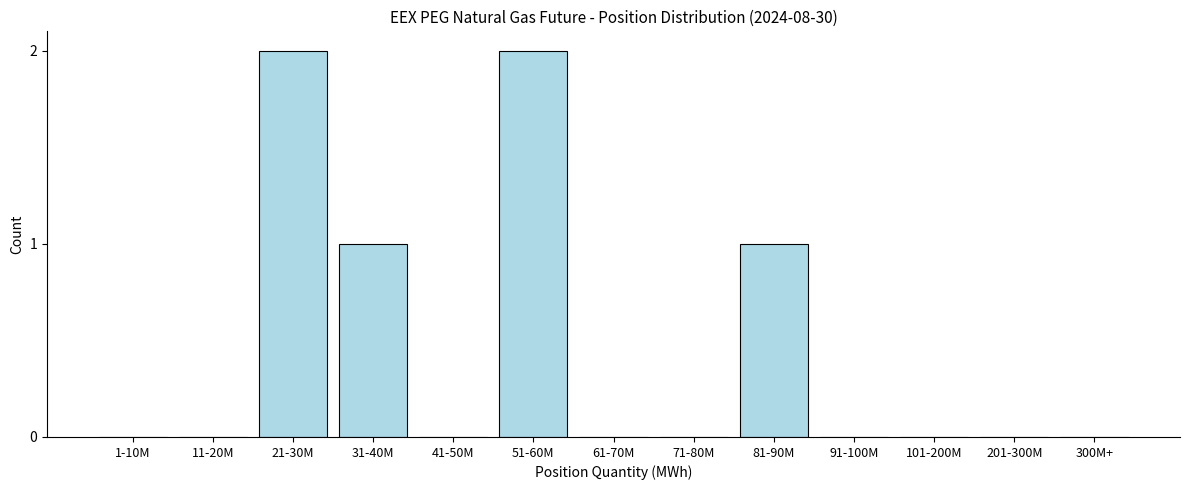

Reading left to right, transcribe all the data shown in this chart.

1-10M=0	11-20M=0	21-30M=2	31-40M=1	41-50M=0	51-60M=2	61-70M=0	71-80M=0	81-90M=1	91-100M=0	101-200M=0	201-300M=0	300M+=0